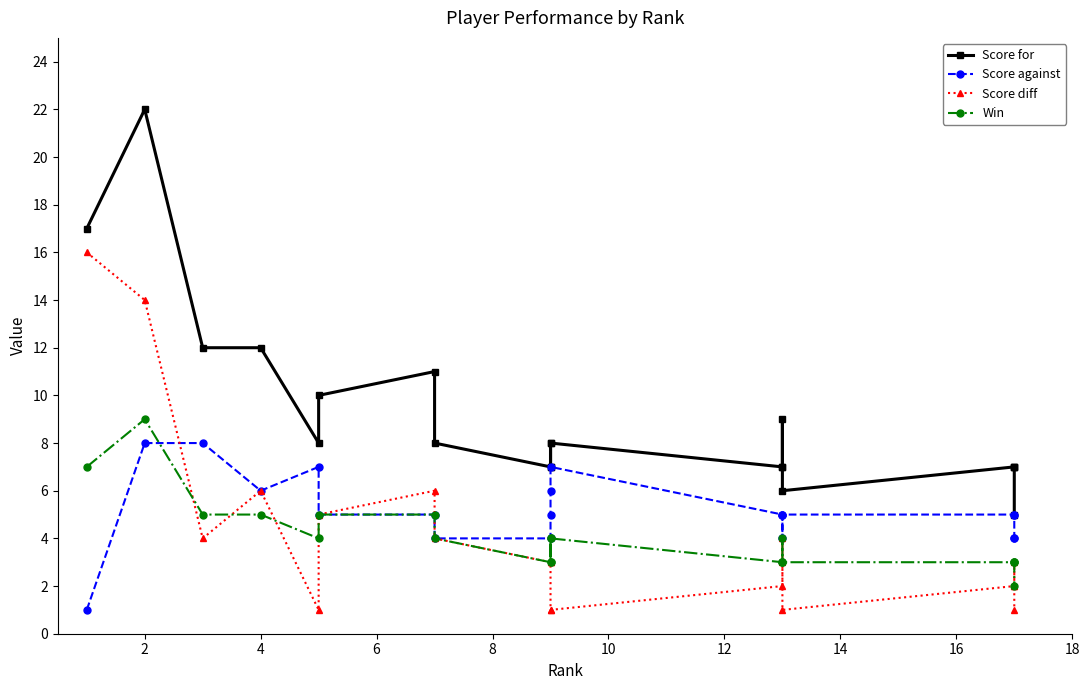

What is the difference between the Score diff values at 8 and 2?

13